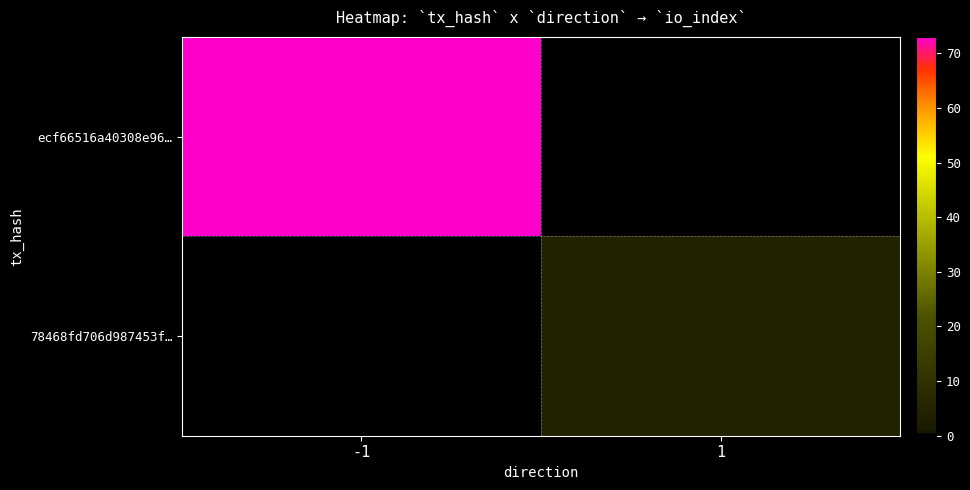

At which label is ecf66516a40308e96… closest to 73?

-1